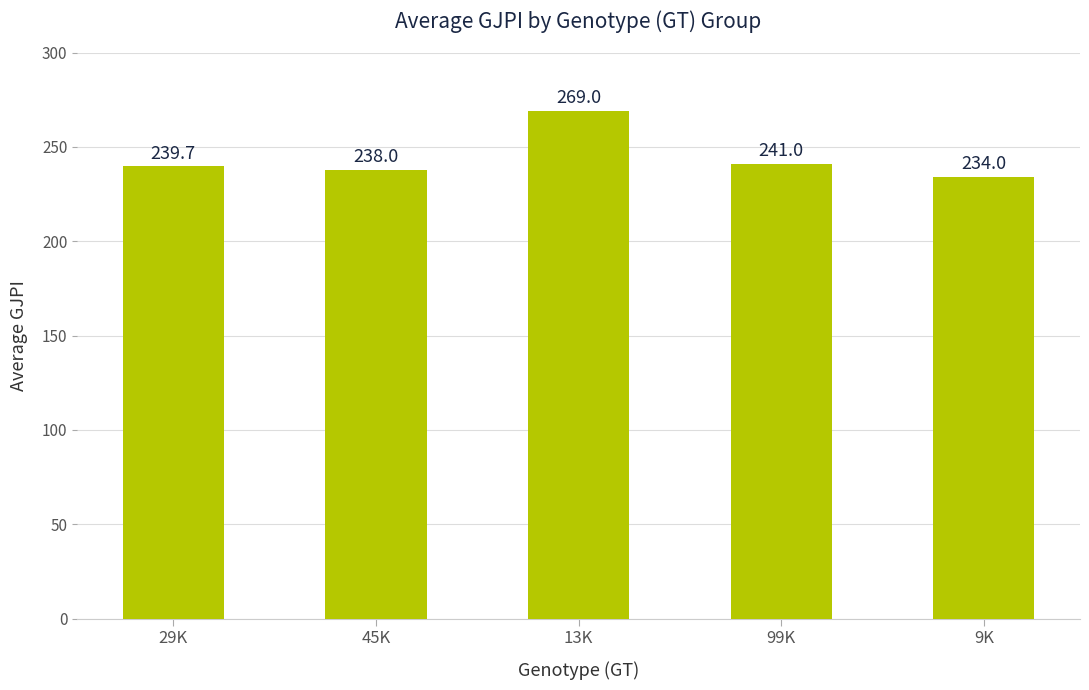

How many data points are less than 239?

2